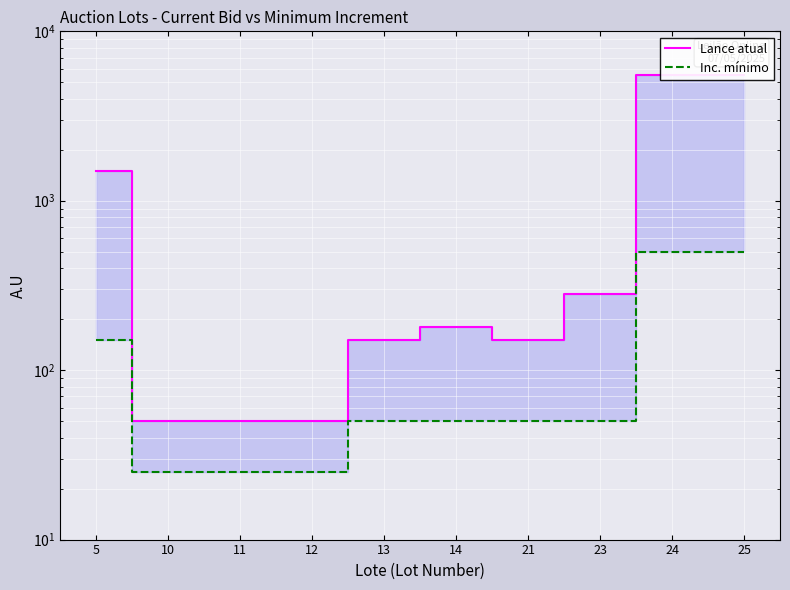

What are all the series names shown in the legend?

Lance atual, Inc. mínimo